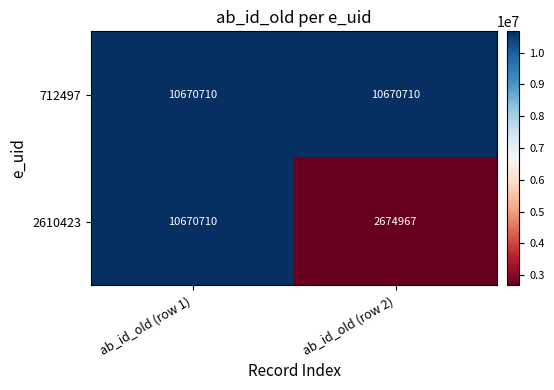

The 2610423 series shows 10670710 at ab_id_old (row 1). True or false?

True